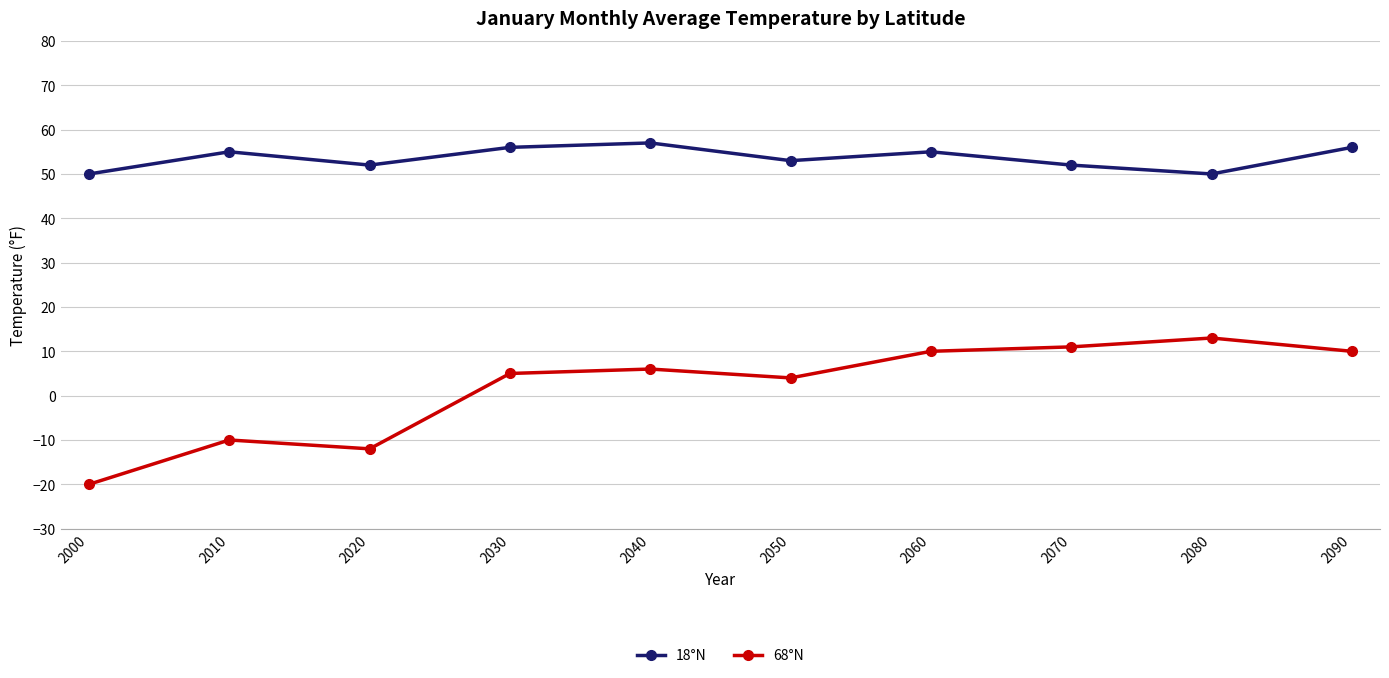

True or false: 18°N has more than 0 points higher than both neighbors.

True